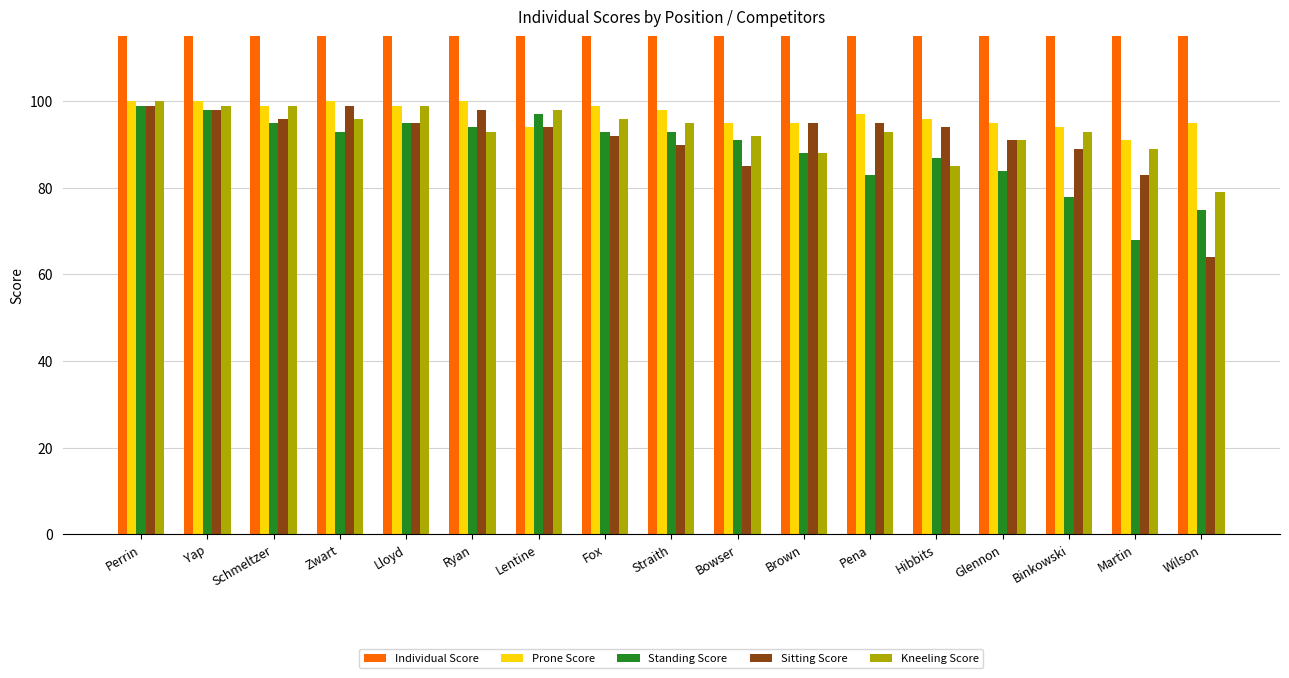

Is the value of Individual Score at Fox greater than the value of Standing Score at Lentine?

Yes